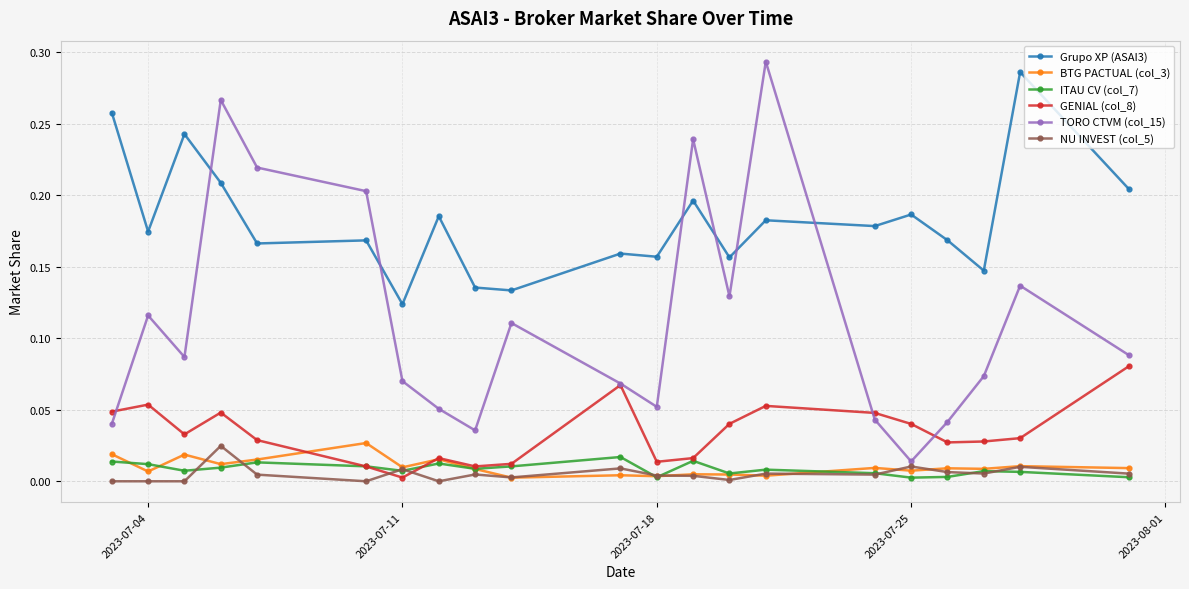

True or false: TORO CTVM (col_15) has more than 0 interior local peaks.

True